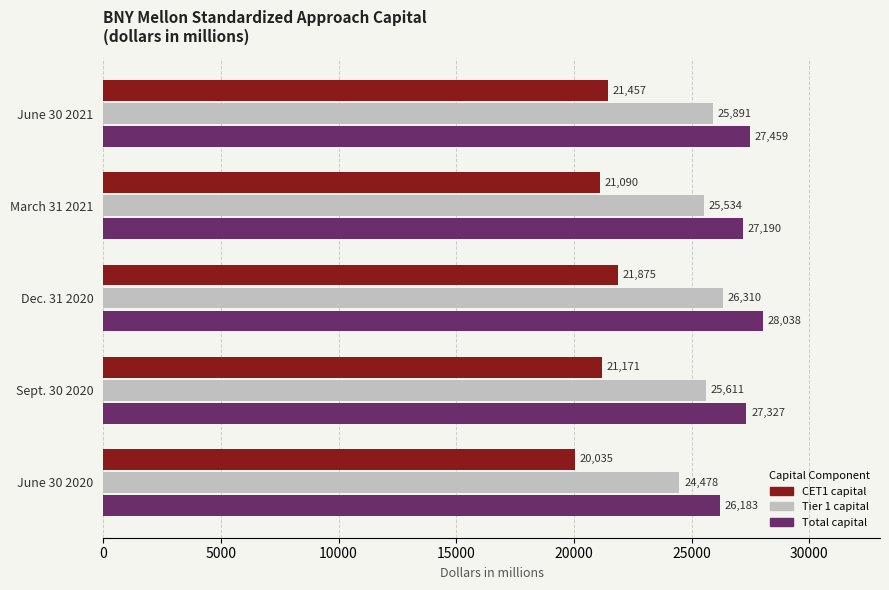

At how many categories does at least one series exceed 26785?

4